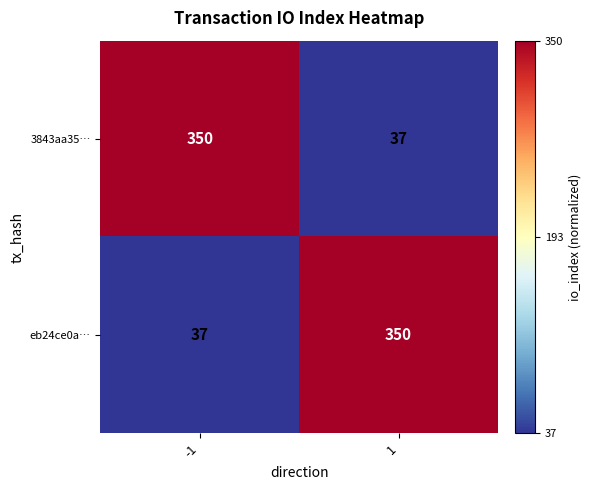

What is the total value across all series at -1?

387